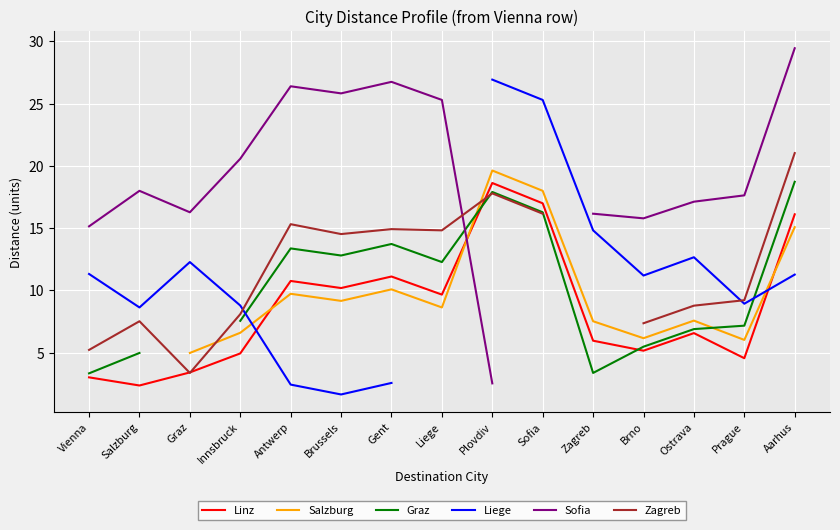

True or false: Zagreb has a value of 14.9 at Gent.

True